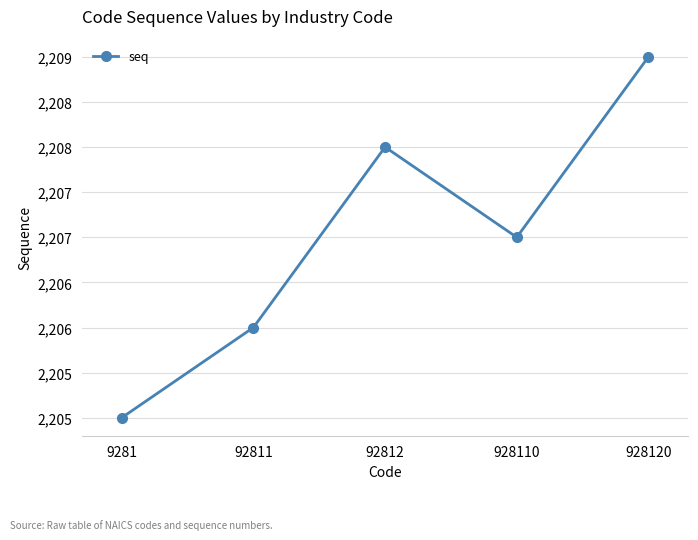

Does the chart have visible grid lines?

Yes